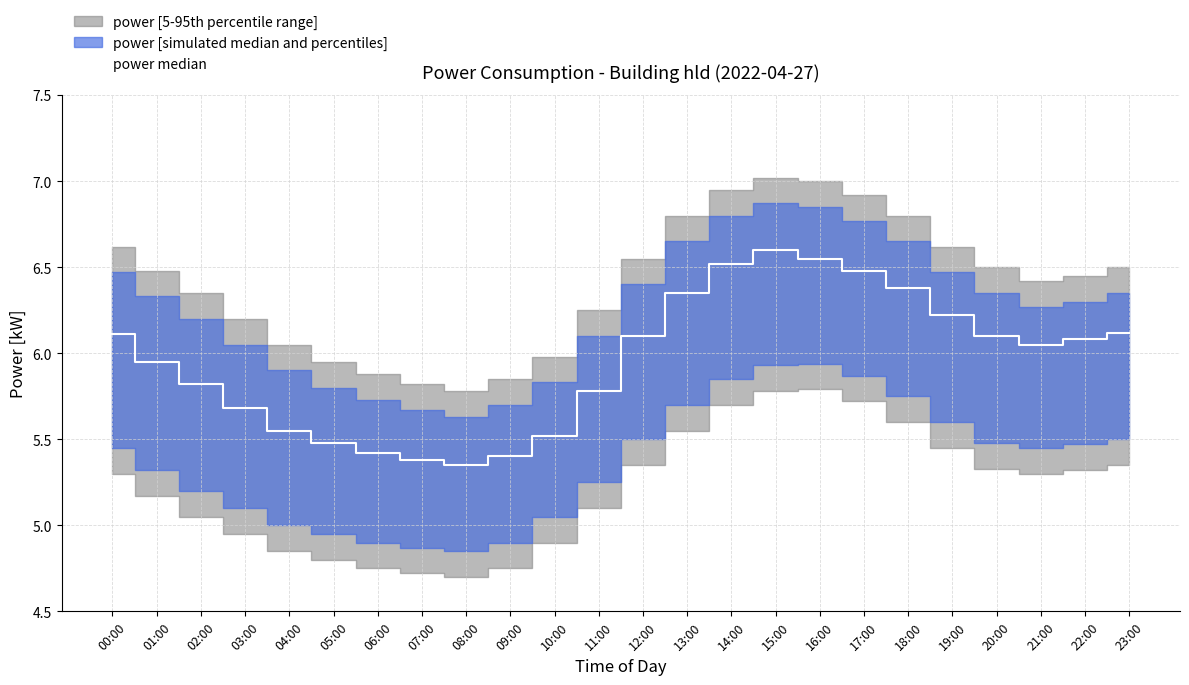

Where is the first local minimum?

08:00